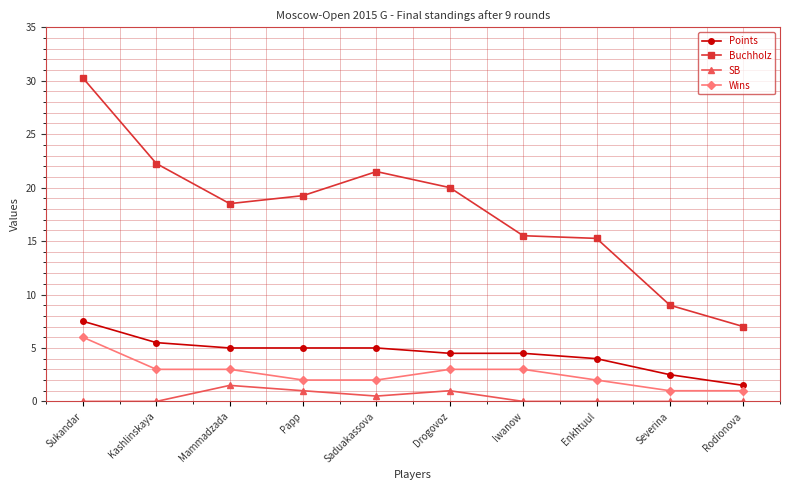

Which series has the widest spread of values?

Buchholz